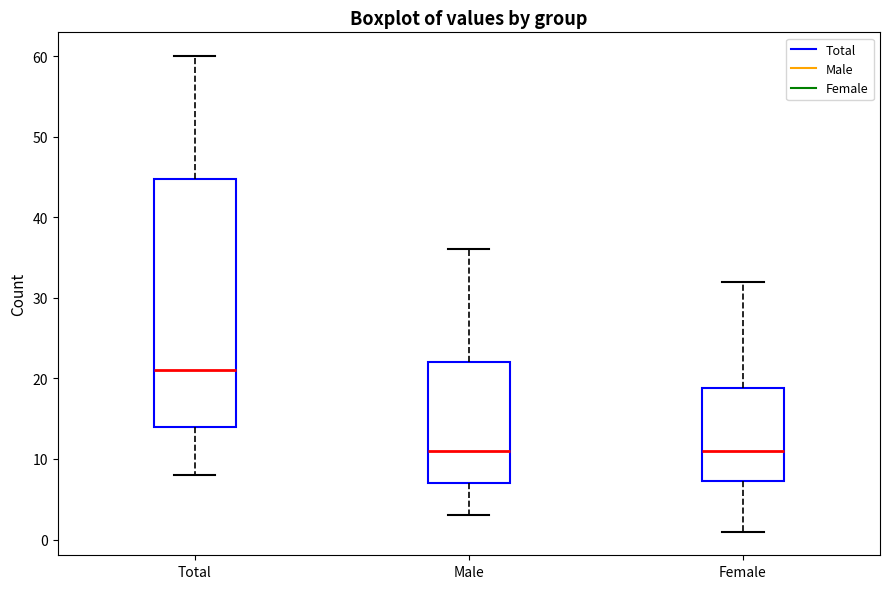

Reading left to right, read every box against the y-axis: the position of its median line, the range the box covers, and the ends of its whiskers. The values are not printed on the chart, so give them approximately, as read against the axis.

Total: median 21, box 14 to 45, whiskers 8 to 60
Male: median 11, box 7 to 22, whiskers 3 to 36
Female: median 11, box 7 to 19, whiskers 1 to 32